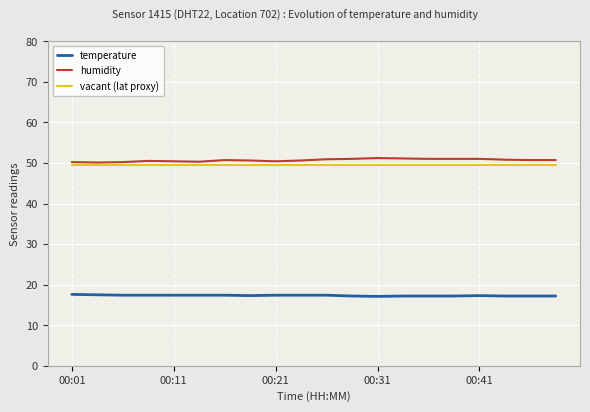

What is the difference between the maximum and minimum values in the temperature series?

0.5